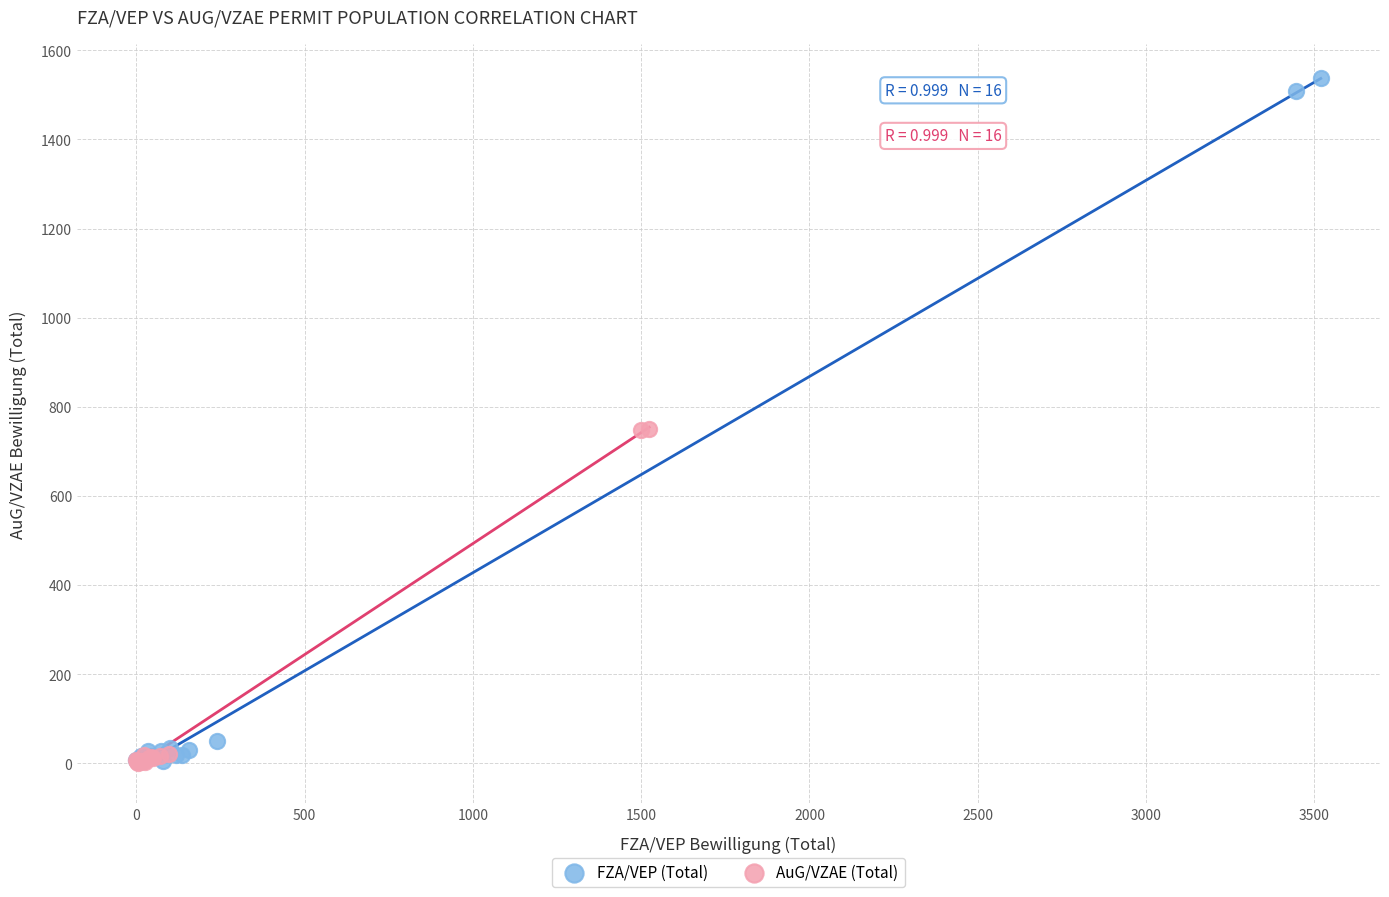

Which series has the widest spread of Y values?

FZA/VEP (Total)